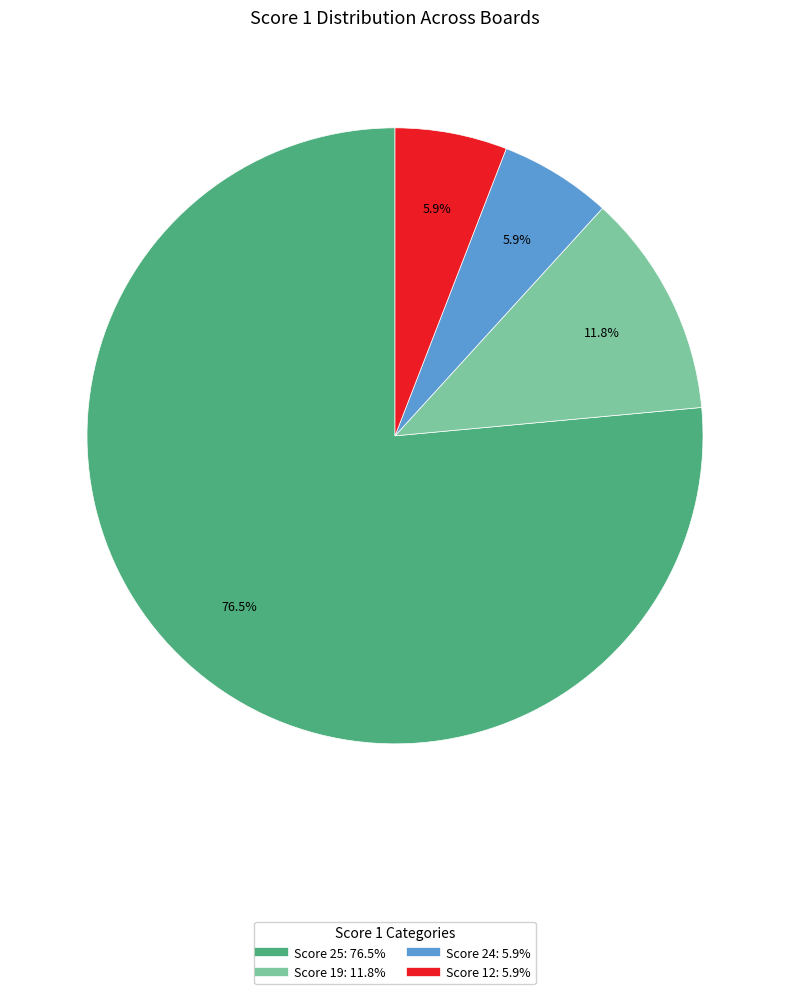

Is there any slice that represents more than half of the pie?

Yes